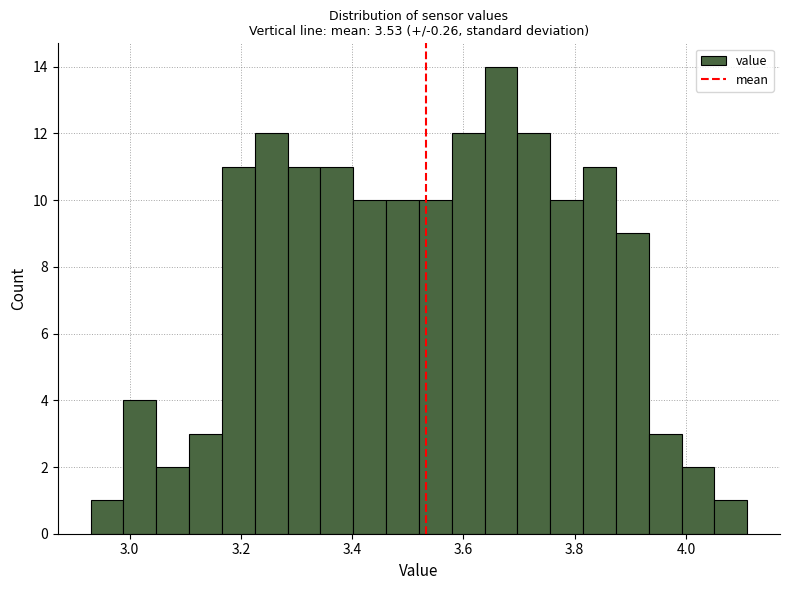

Read against the x-axis, roughly where is the centre of the tallest bar?

3.66